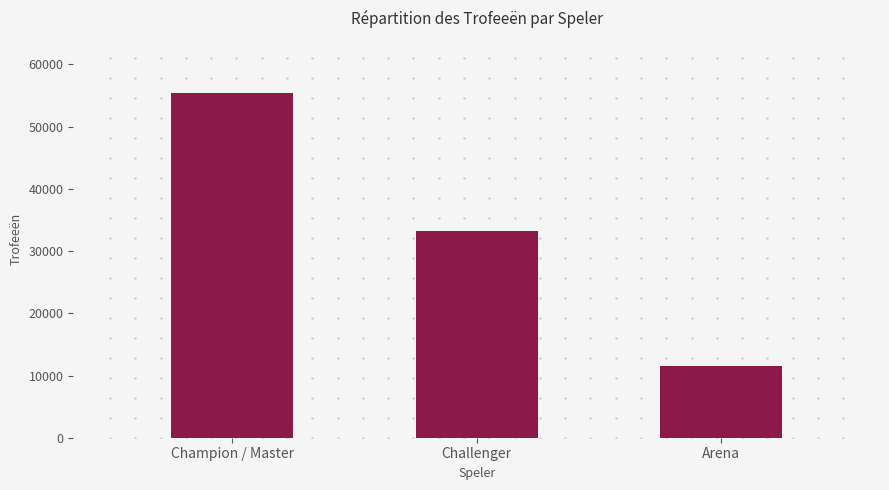

Reading left to right, extract all data points from this chart.

Champion / Master=55484	Challenger=33168	Arena=11505